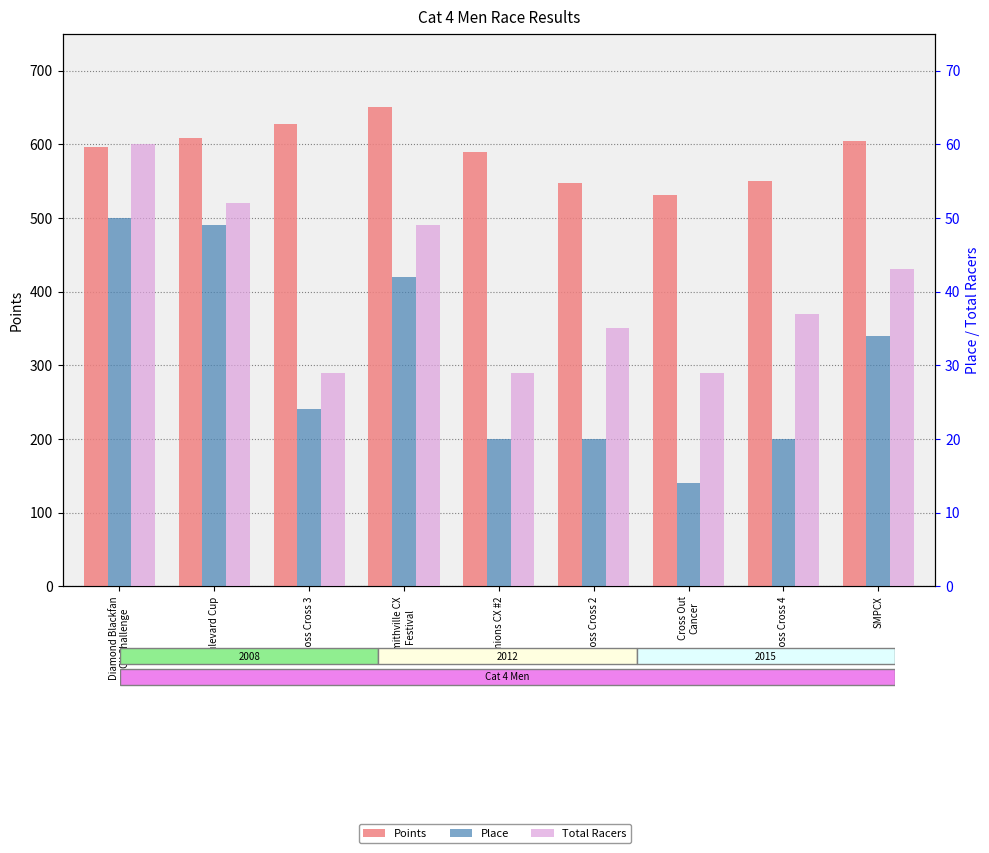

How many bars are there in total?

27